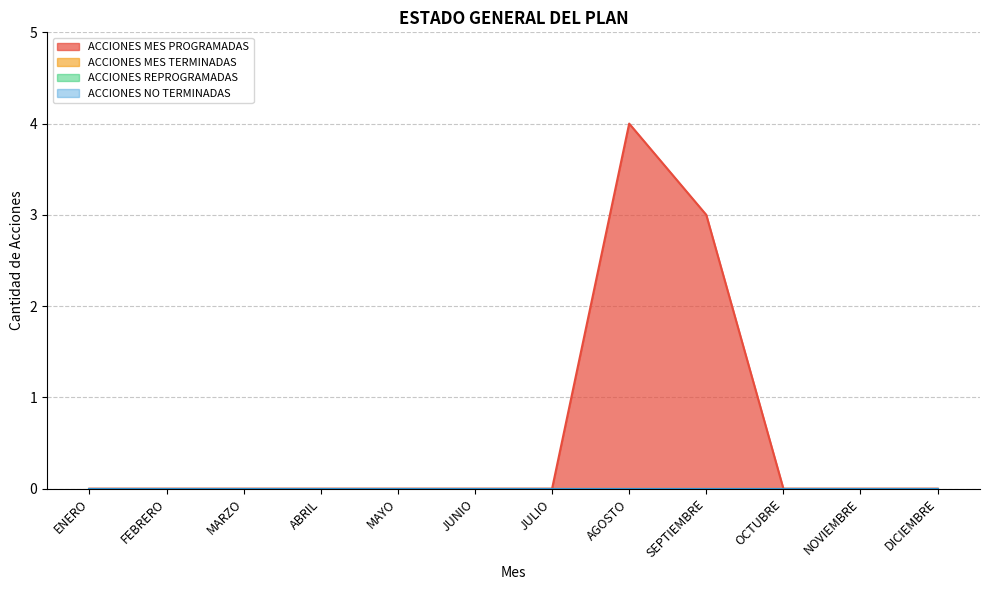

Between SEPTIEMBRE and NOVIEMBRE, which is larger?

SEPTIEMBRE